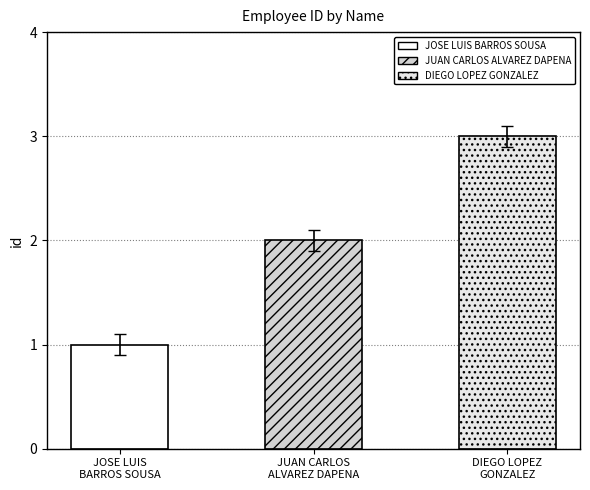

What is the difference between the maximum and minimum values?

2